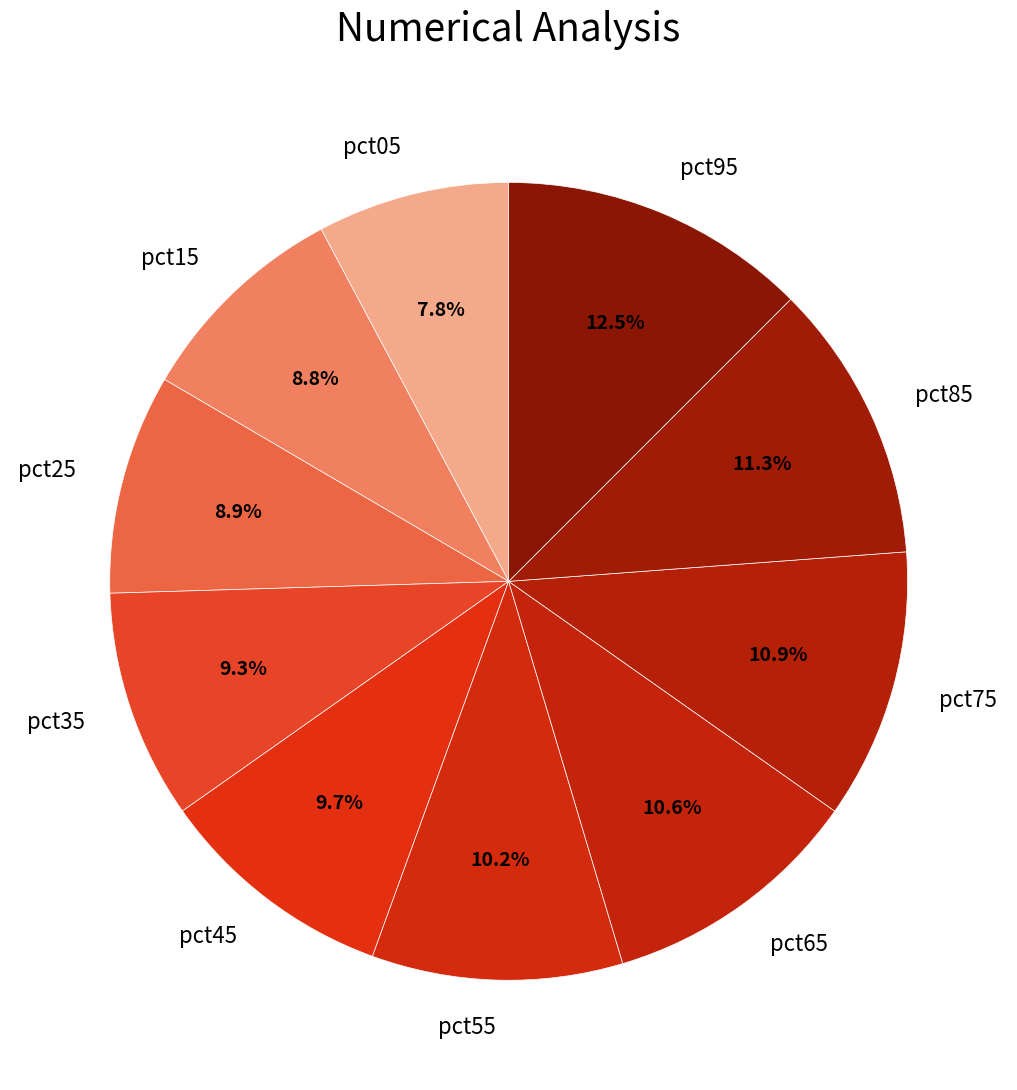

What percentage is the pct35 slice, to the nearest percent?

9%